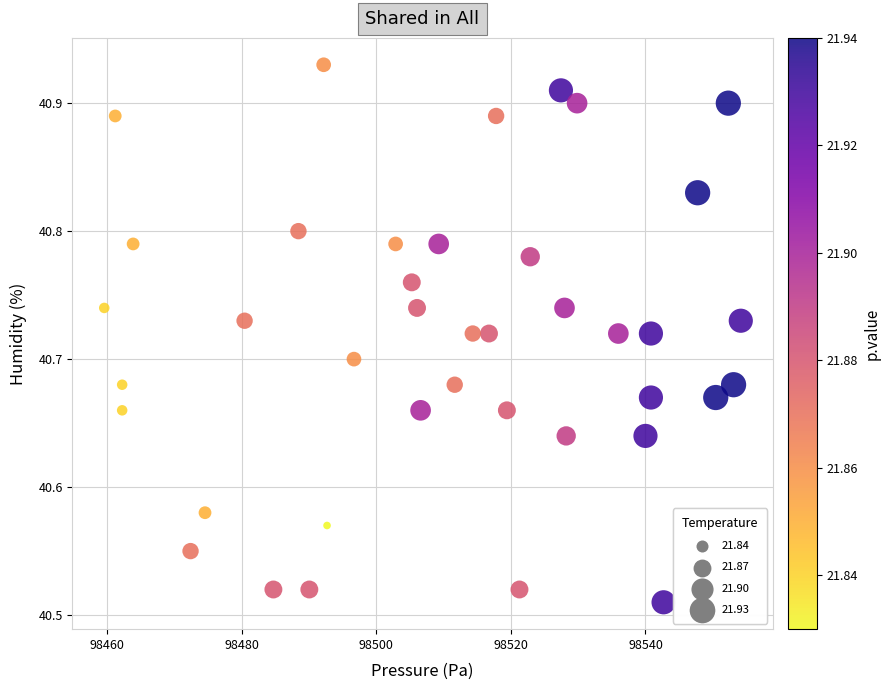

What is the range of X values (max minus min)?

94.6